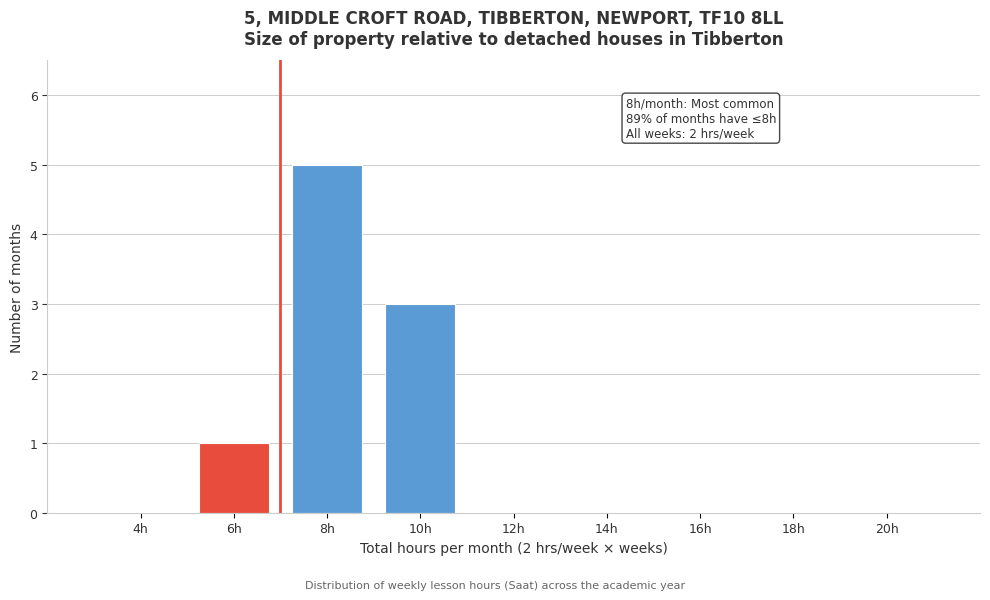

Reading left to right, list all the values displayed in this chart.

4h=0	6h=1	8h=5	10h=3	12h=0	14h=0	16h=0	18h=0	20h=0